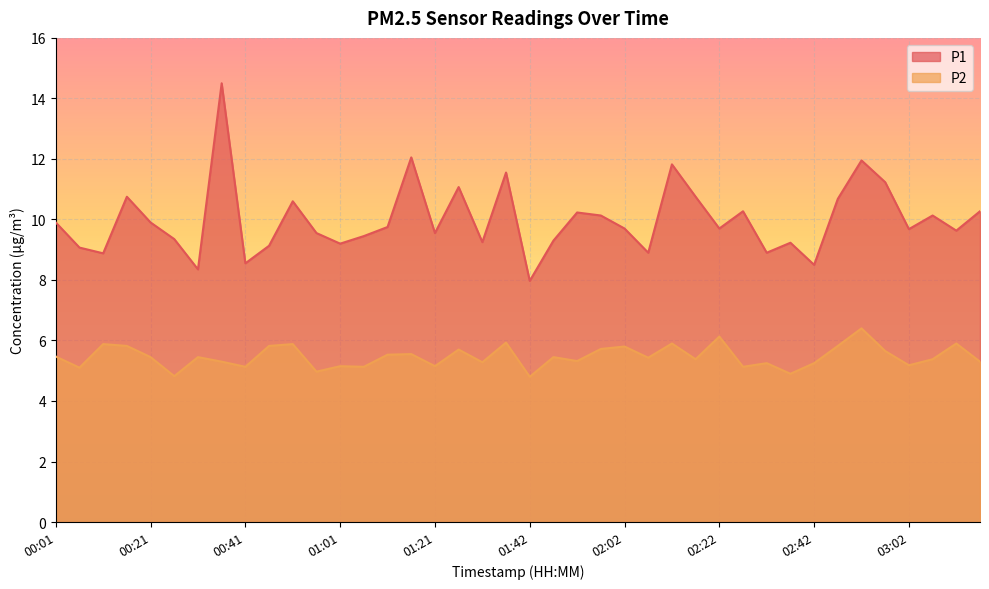

What is the greatest value displayed?

14.5